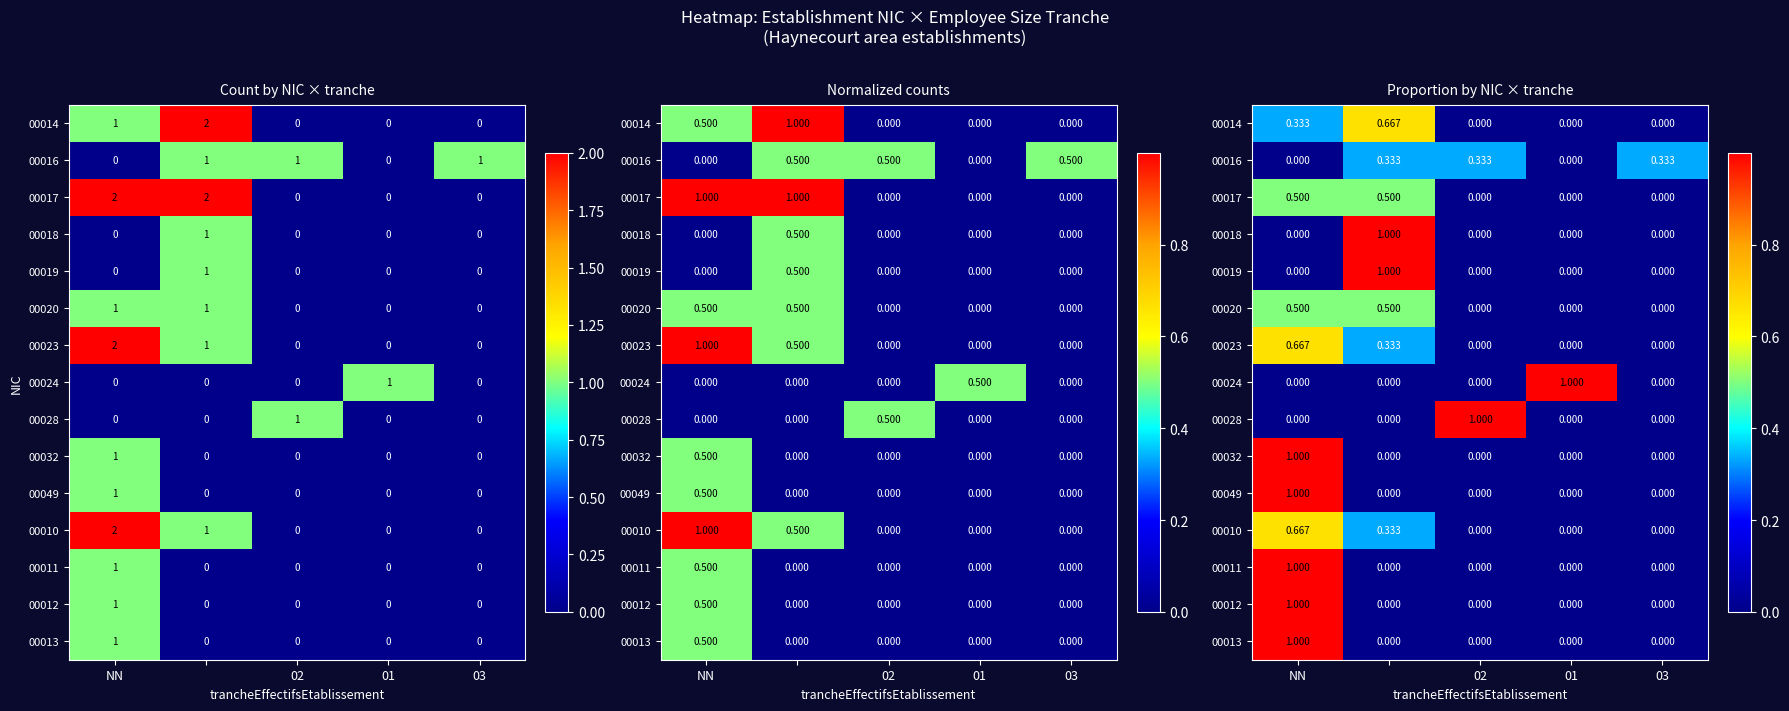

What is the sum of all 00019 values?

1.0